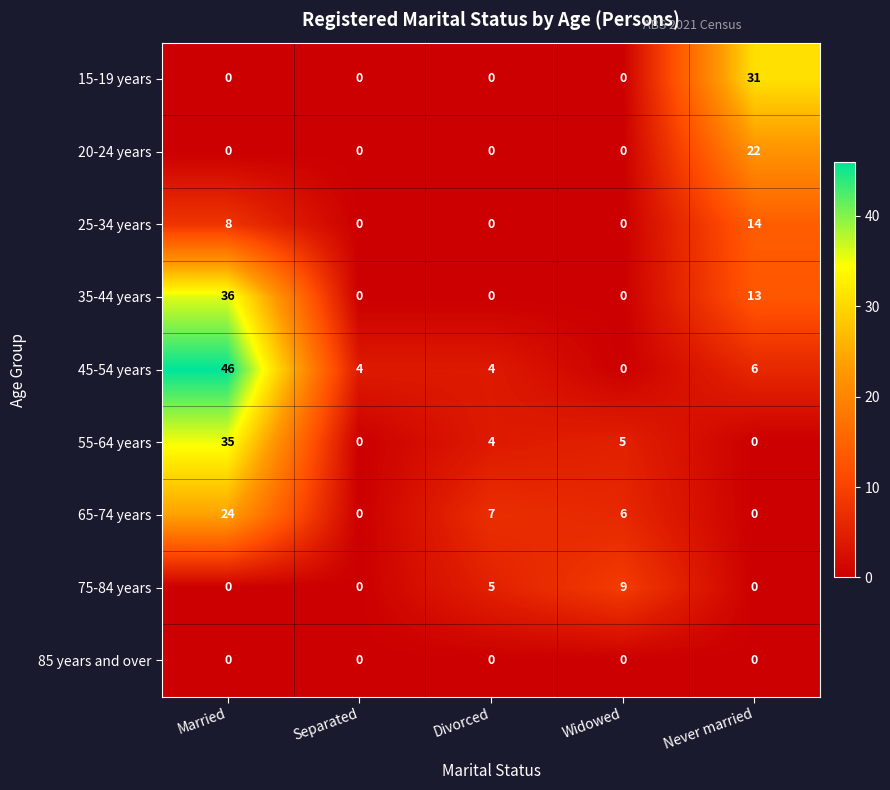

Between Married and Divorced, which series saw the biggest shift?

45-54 years